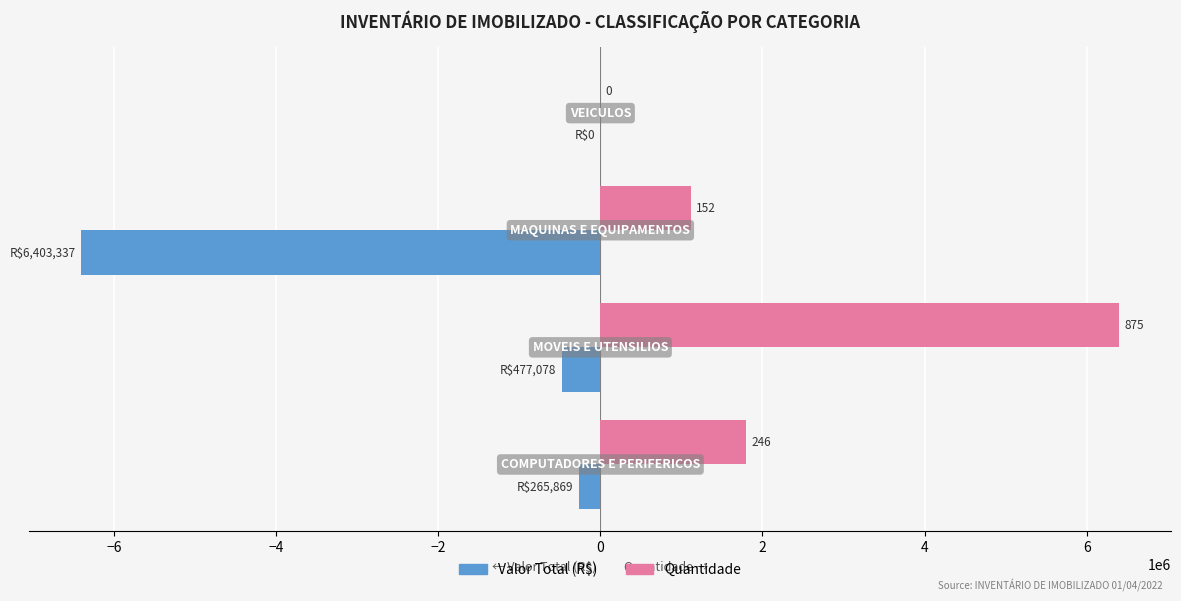

True or false: Quantidade has a value of 2725390.1 at −8.

False